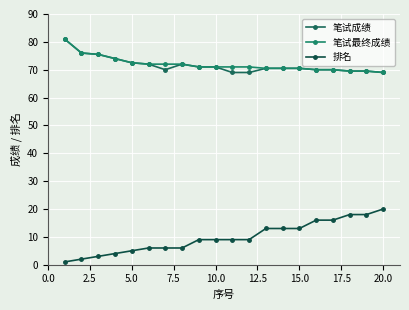

True or false: 笔试最终成绩 and 笔试成绩 cross at least once.

False